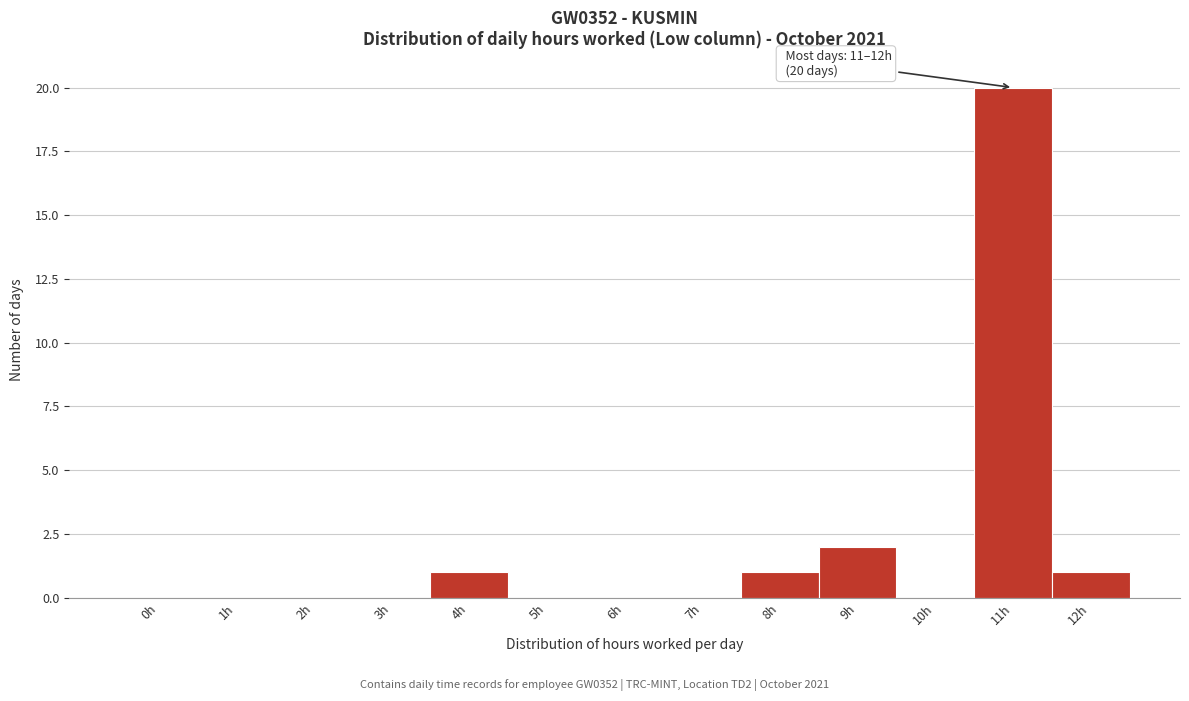

Reading right to left, transcribe all the data shown in this chart.

12h=1	11h=20	10h=0	9h=2	8h=1	7h=0	6h=0	5h=0	4h=1	3h=0	2h=0	1h=0	0h=0